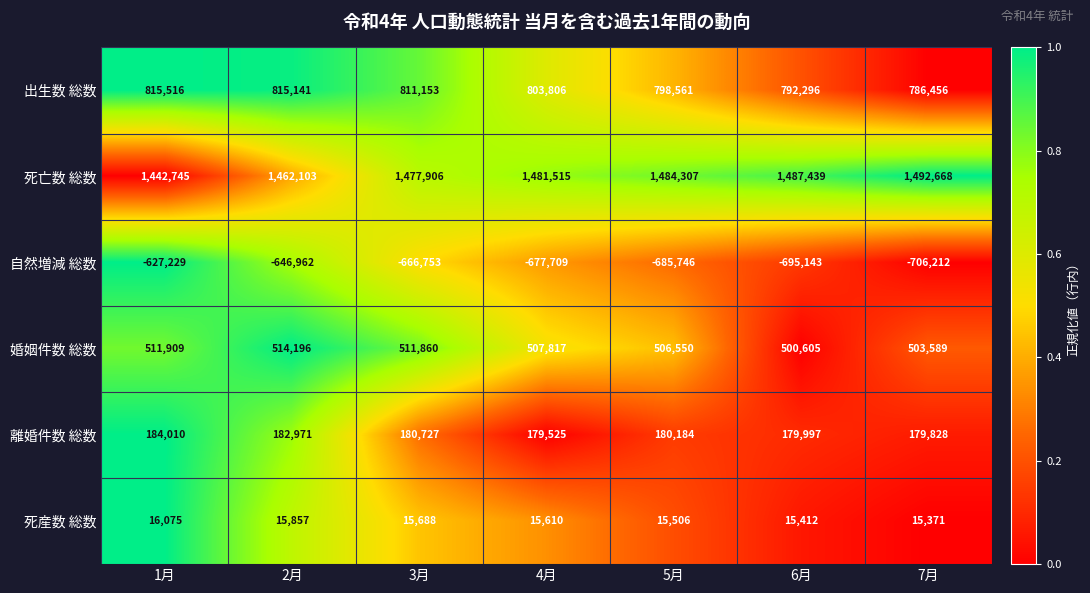

Rank the series by their maximum value, from highest to lowest.

死亡数 総数, 出生数 総数, 婚姻件数 総数, 離婚件数 総数, 死産数 総数, 自然増減 総数